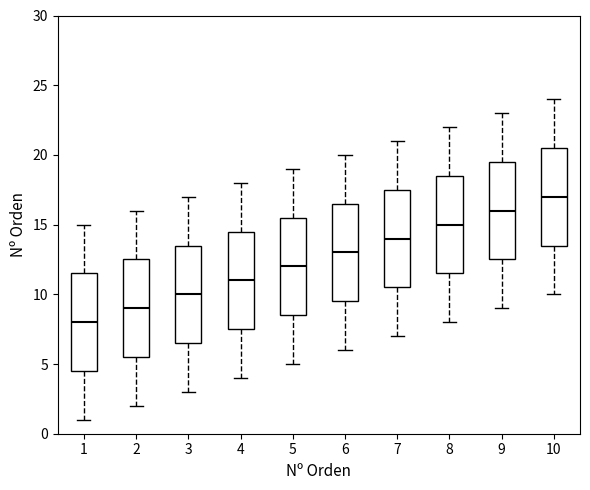

Where is the lower edge of the box at x = 1 on the y-axis? The values are not printed on the chart, so give them approximately, as read against the axis.

4.5